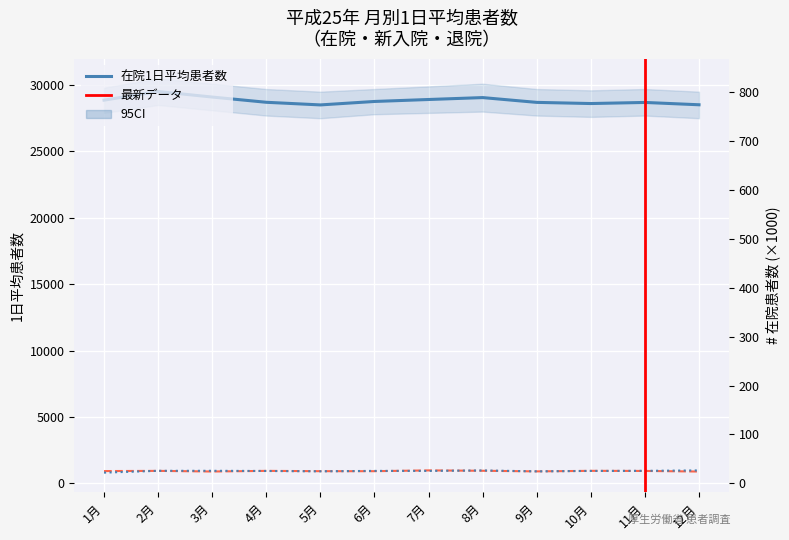

Rank the series by their maximum value, from lowest to highest.

退院1日平均, 新入院1日平均, 在院患者1日平均